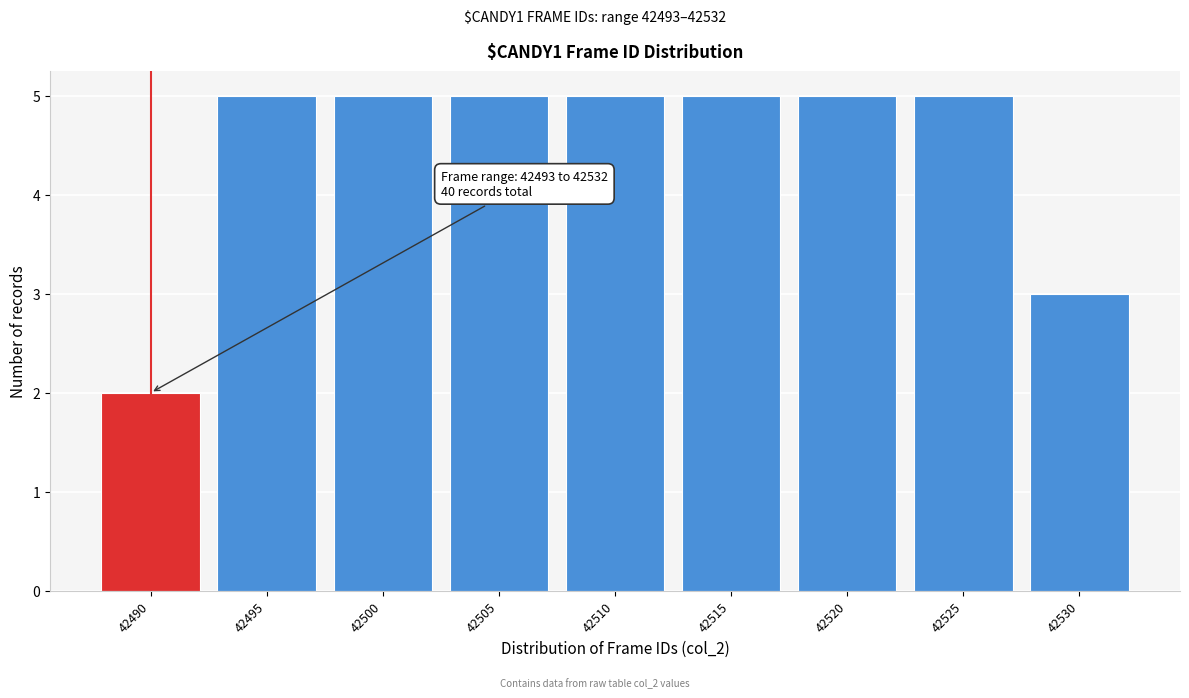

Reading right to left, what are all the values shown in this chart?

3	5	5	5	5	5	5	5	2